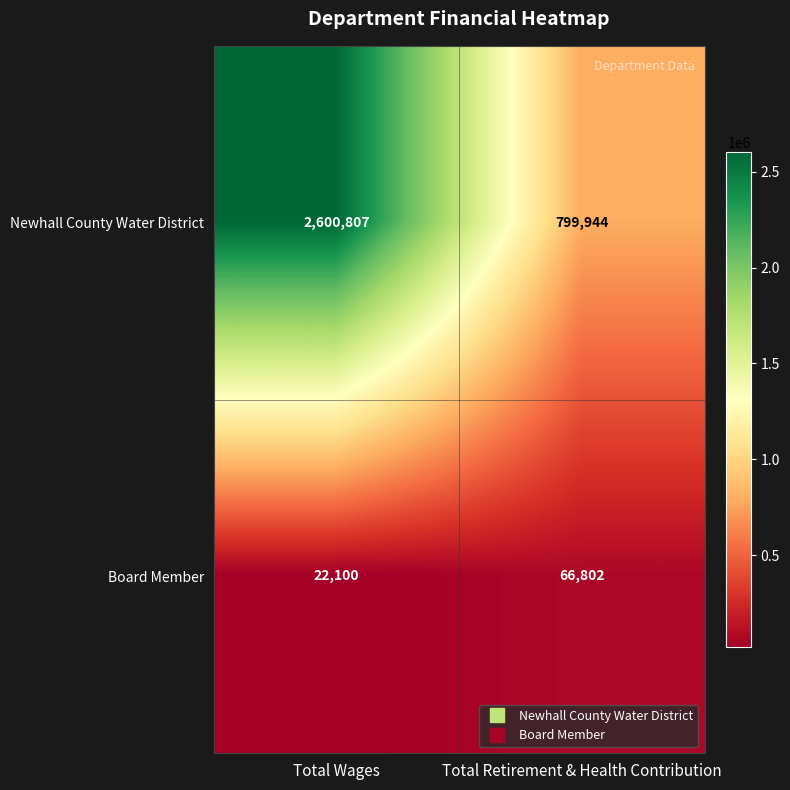

At Total Wages, list the series in order from largest to smallest.

Newhall County Water District, Board Member